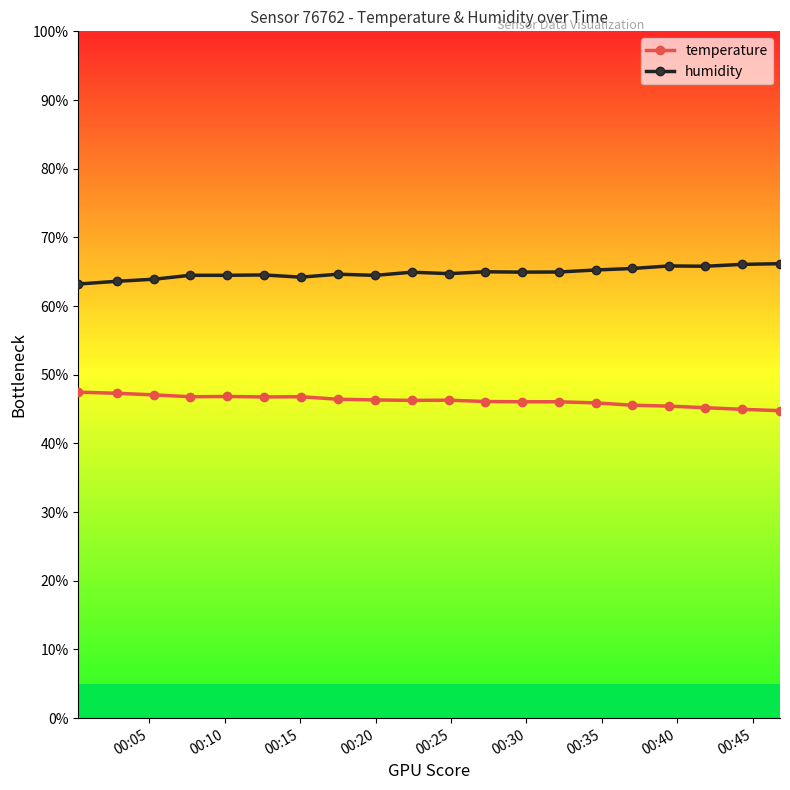

What is the minimum value shown in the chart?

44.8